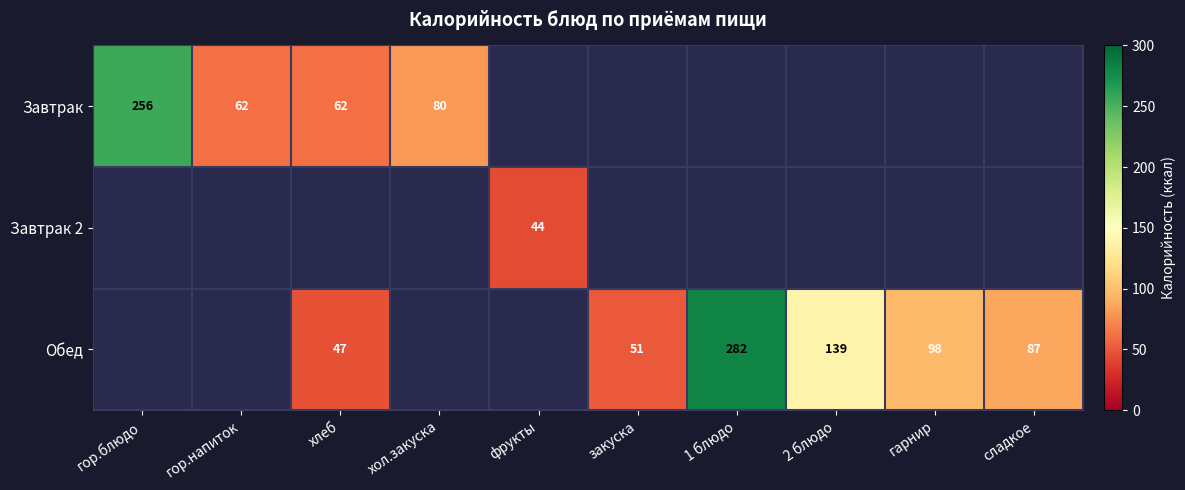

True or false: Завтрак has a value of 108 at хол.закуска.

False